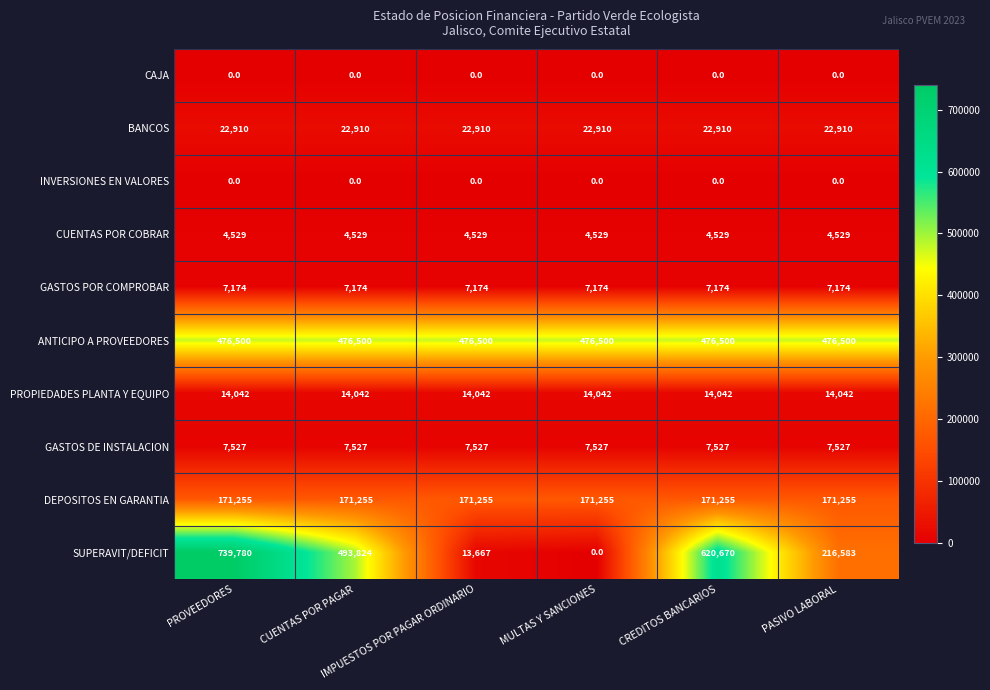

At how many categories does at least one series exceed 221685?

6